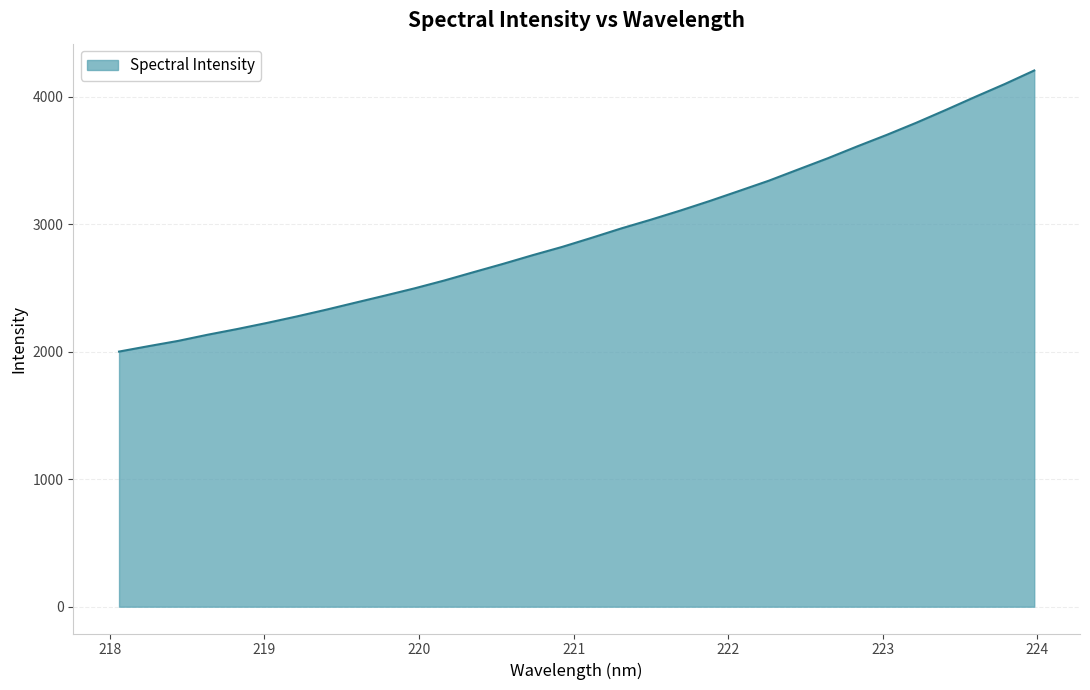

What is the sum of all values?

94113.2